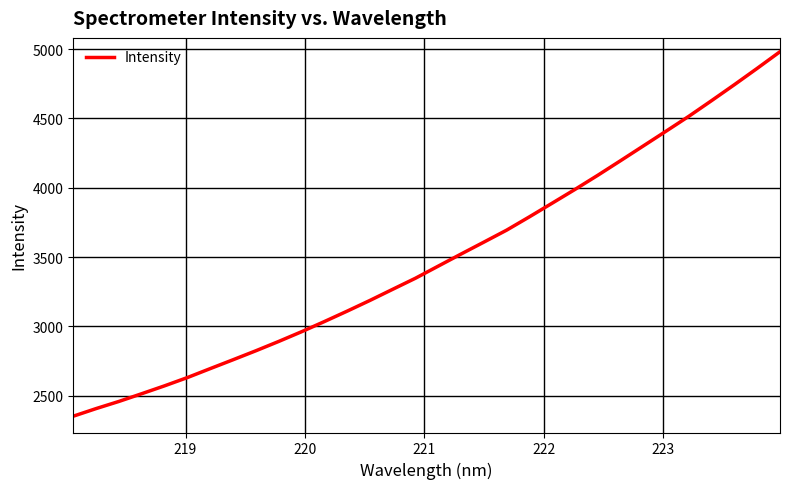

What is the greatest value displayed?

4981.3